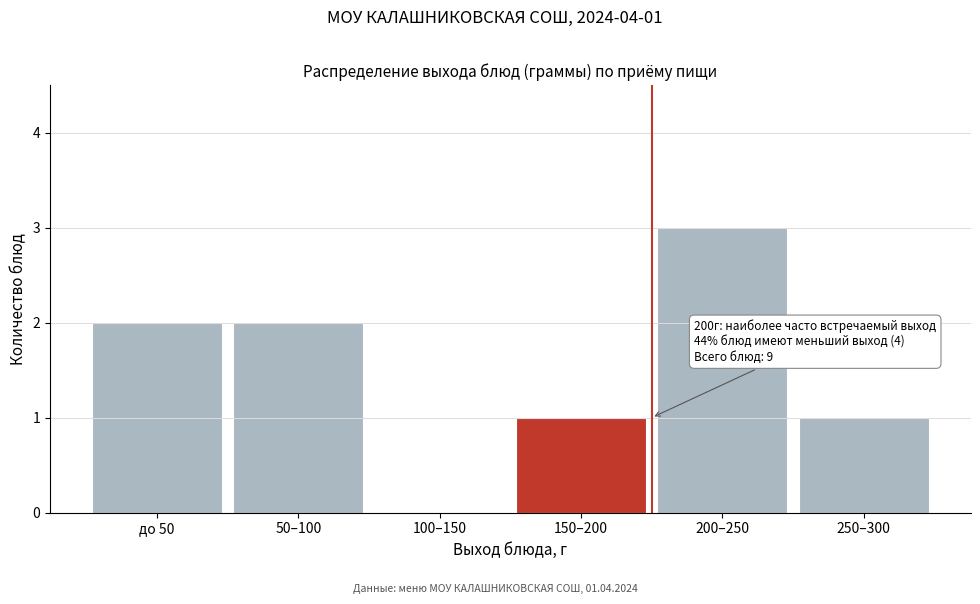

Reading right to left, transcribe all the data shown in this chart.

250–300=1	200–250=3	150–200=1	100–150=0	50–100=2	до 50=2